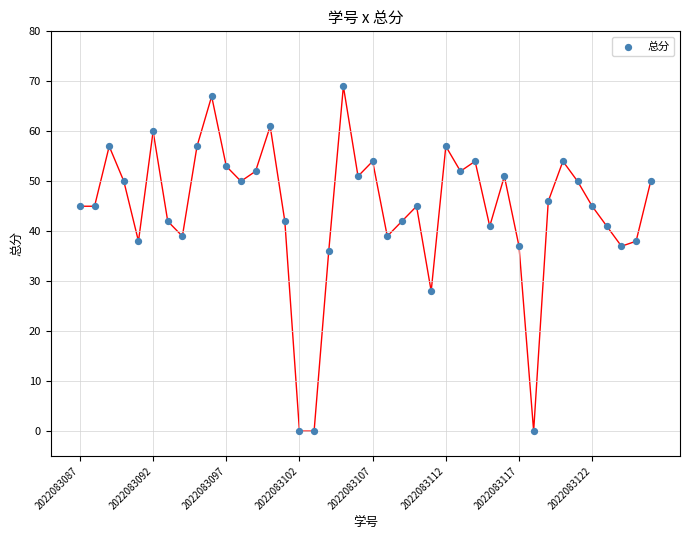

What Y value in the scatter plot is closest to 34?

36